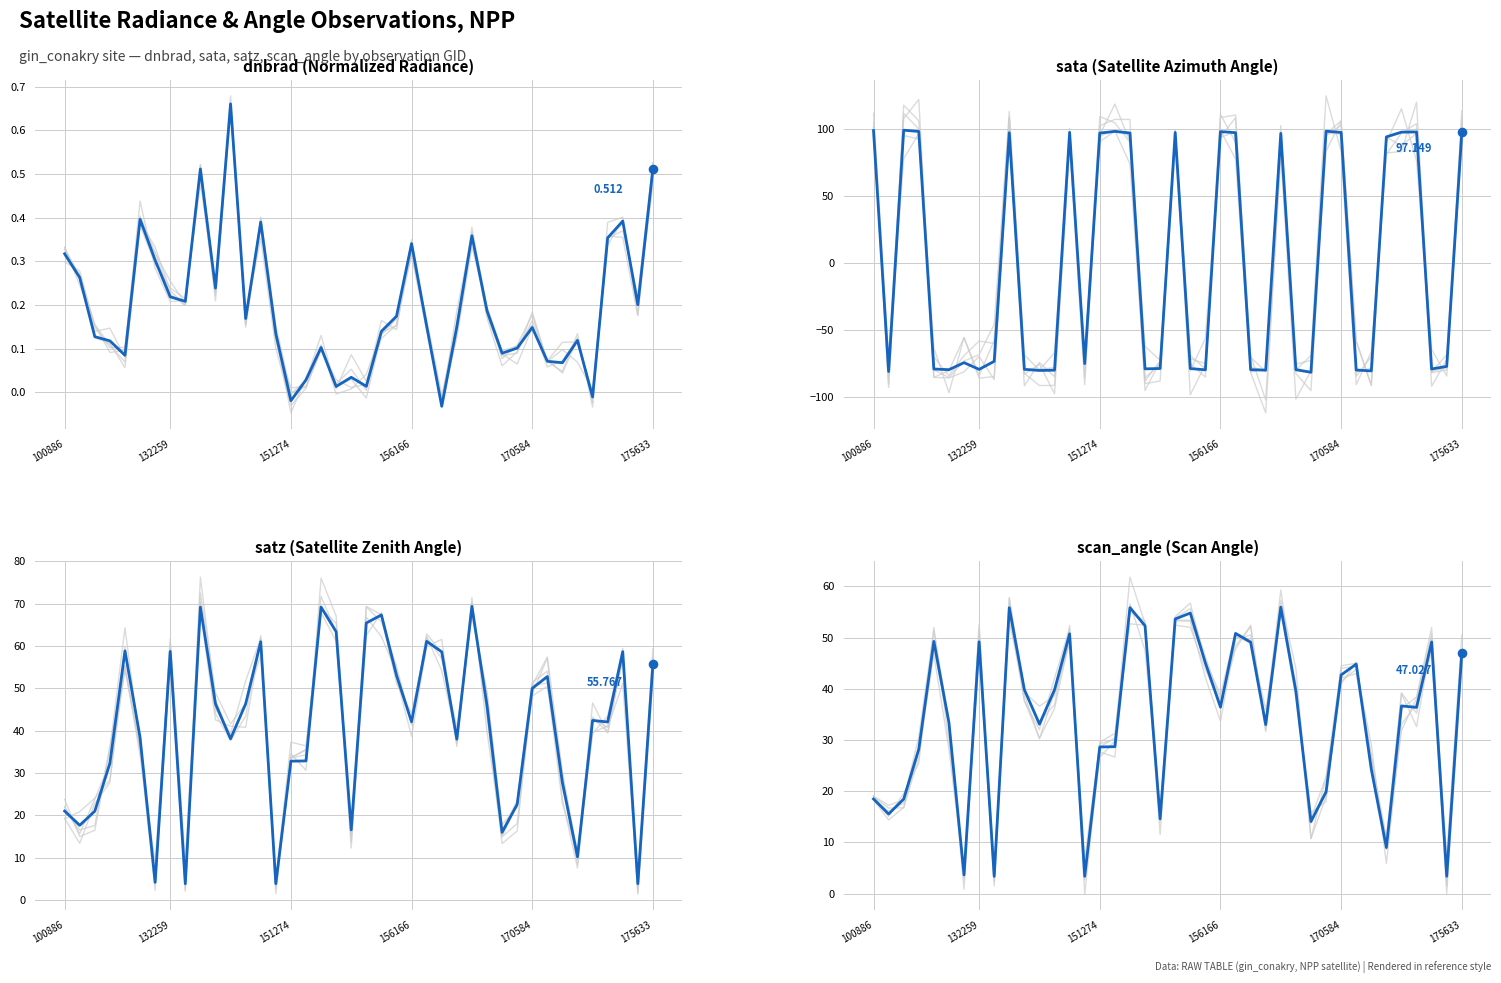

Which series has the largest total across all categories?

satz